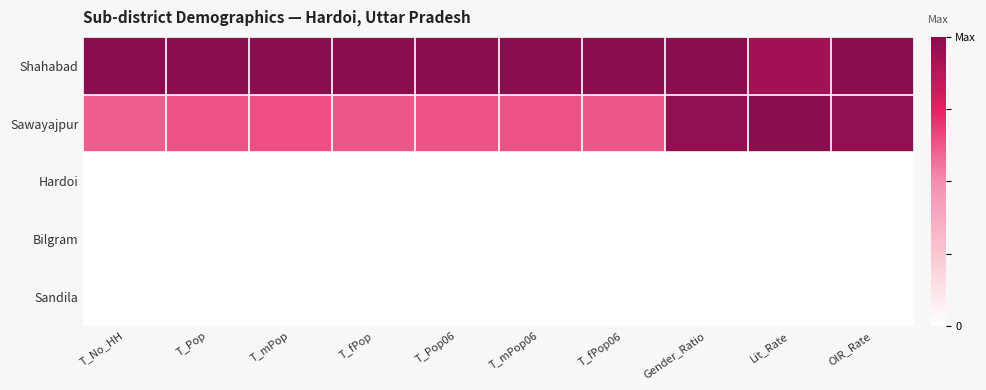

Which series has the largest total across all categories?

Shahabad